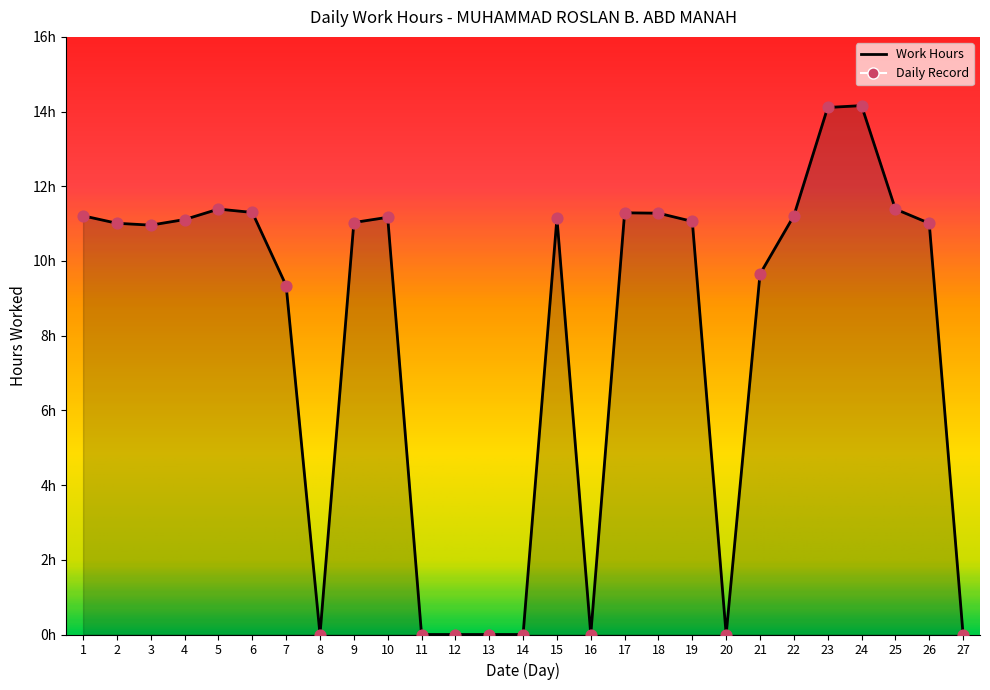

What is the change in value from 6 to 9?

-0.3